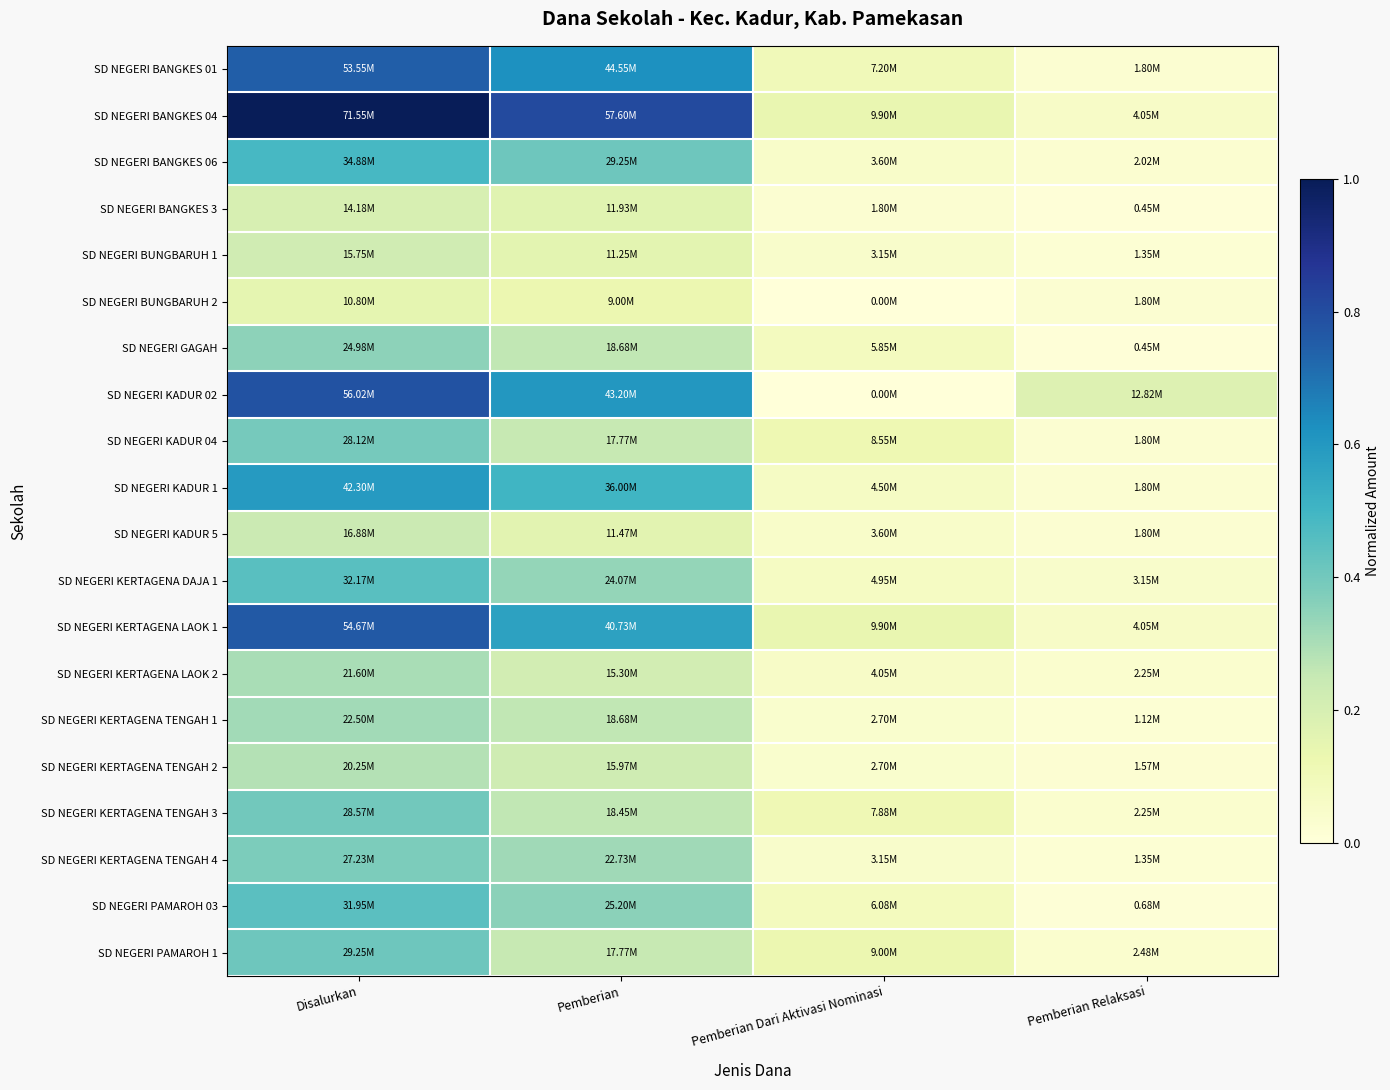

Reading left to right, what are all the values shown in this chart?

SD NEGERI BANGKES 01: Disalurkan=0.7	Pemberian=0.6	Pemberian Dari Aktivasi Nominasi=0.1	Pemberian Relaksasi=0.0
SD NEGERI BANGKES 04: Disalurkan=1.0	Pemberian=0.8	Pemberian Dari Aktivasi Nominasi=0.1	Pemberian Relaksasi=0.1
SD NEGERI BANGKES 06: Disalurkan=0.5	Pemberian=0.4	Pemberian Dari Aktivasi Nominasi=0.1	Pemberian Relaksasi=0.0
SD NEGERI BANGKES 3: Disalurkan=0.2	Pemberian=0.2	Pemberian Dari Aktivasi Nominasi=0.0	Pemberian Relaksasi=0.0
SD NEGERI BUNGBARUH 1: Disalurkan=0.2	Pemberian=0.2	Pemberian Dari Aktivasi Nominasi=0.0	Pemberian Relaksasi=0.0
SD NEGERI BUNGBARUH 2: Disalurkan=0.2	Pemberian=0.1	Pemberian Dari Aktivasi Nominasi=0.0	Pemberian Relaksasi=0.0
SD NEGERI GAGAH: Disalurkan=0.3	Pemberian=0.3	Pemberian Dari Aktivasi Nominasi=0.1	Pemberian Relaksasi=0.0
SD NEGERI KADUR 02: Disalurkan=0.8	Pemberian=0.6	Pemberian Dari Aktivasi Nominasi=0.0	Pemberian Relaksasi=0.2
SD NEGERI KADUR 04: Disalurkan=0.4	Pemberian=0.2	Pemberian Dari Aktivasi Nominasi=0.1	Pemberian Relaksasi=0.0
SD NEGERI KADUR 1: Disalurkan=0.6	Pemberian=0.5	Pemberian Dari Aktivasi Nominasi=0.1	Pemberian Relaksasi=0.0
SD NEGERI KADUR 5: Disalurkan=0.2	Pemberian=0.2	Pemberian Dari Aktivasi Nominasi=0.1	Pemberian Relaksasi=0.0
SD NEGERI KERTAGENA DAJA 1: Disalurkan=0.4	Pemberian=0.3	Pemberian Dari Aktivasi Nominasi=0.1	Pemberian Relaksasi=0.0
SD NEGERI KERTAGENA LAOK 1: Disalurkan=0.8	Pemberian=0.6	Pemberian Dari Aktivasi Nominasi=0.1	Pemberian Relaksasi=0.1
SD NEGERI KERTAGENA LAOK 2: Disalurkan=0.3	Pemberian=0.2	Pemberian Dari Aktivasi Nominasi=0.1	Pemberian Relaksasi=0.0
SD NEGERI KERTAGENA TENGAH 1: Disalurkan=0.3	Pemberian=0.3	Pemberian Dari Aktivasi Nominasi=0.0	Pemberian Relaksasi=0.0
SD NEGERI KERTAGENA TENGAH 2: Disalurkan=0.3	Pemberian=0.2	Pemberian Dari Aktivasi Nominasi=0.0	Pemberian Relaksasi=0.0
SD NEGERI KERTAGENA TENGAH 3: Disalurkan=0.4	Pemberian=0.3	Pemberian Dari Aktivasi Nominasi=0.1	Pemberian Relaksasi=0.0
SD NEGERI KERTAGENA TENGAH 4: Disalurkan=0.4	Pemberian=0.3	Pemberian Dari Aktivasi Nominasi=0.0	Pemberian Relaksasi=0.0
SD NEGERI PAMAROH 03: Disalurkan=0.4	Pemberian=0.4	Pemberian Dari Aktivasi Nominasi=0.1	Pemberian Relaksasi=0.0
SD NEGERI PAMAROH 1: Disalurkan=0.4	Pemberian=0.2	Pemberian Dari Aktivasi Nominasi=0.1	Pemberian Relaksasi=0.0